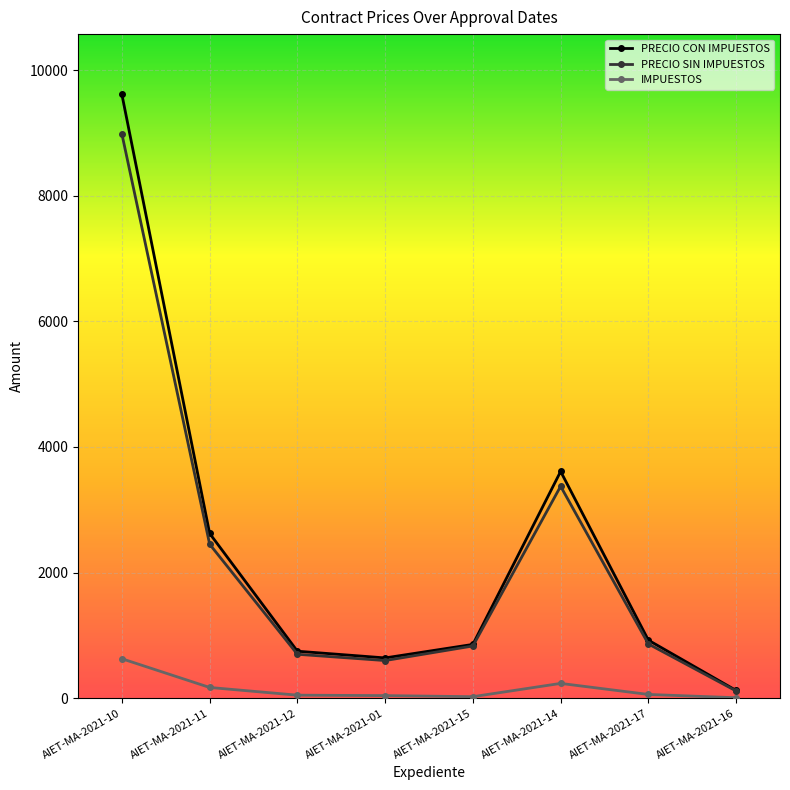

How many interior local valleys does the PRECIO SIN IMPUESTOS series have?

1